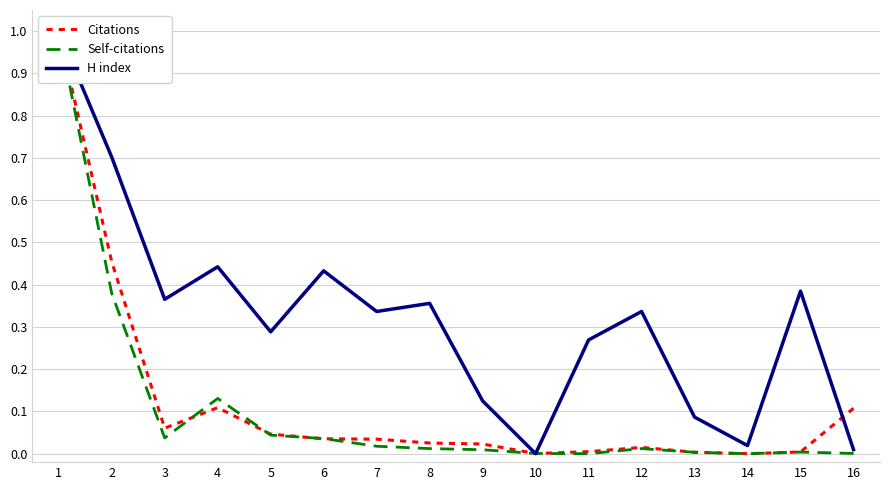

At which category is the sum across all series the highest?

1